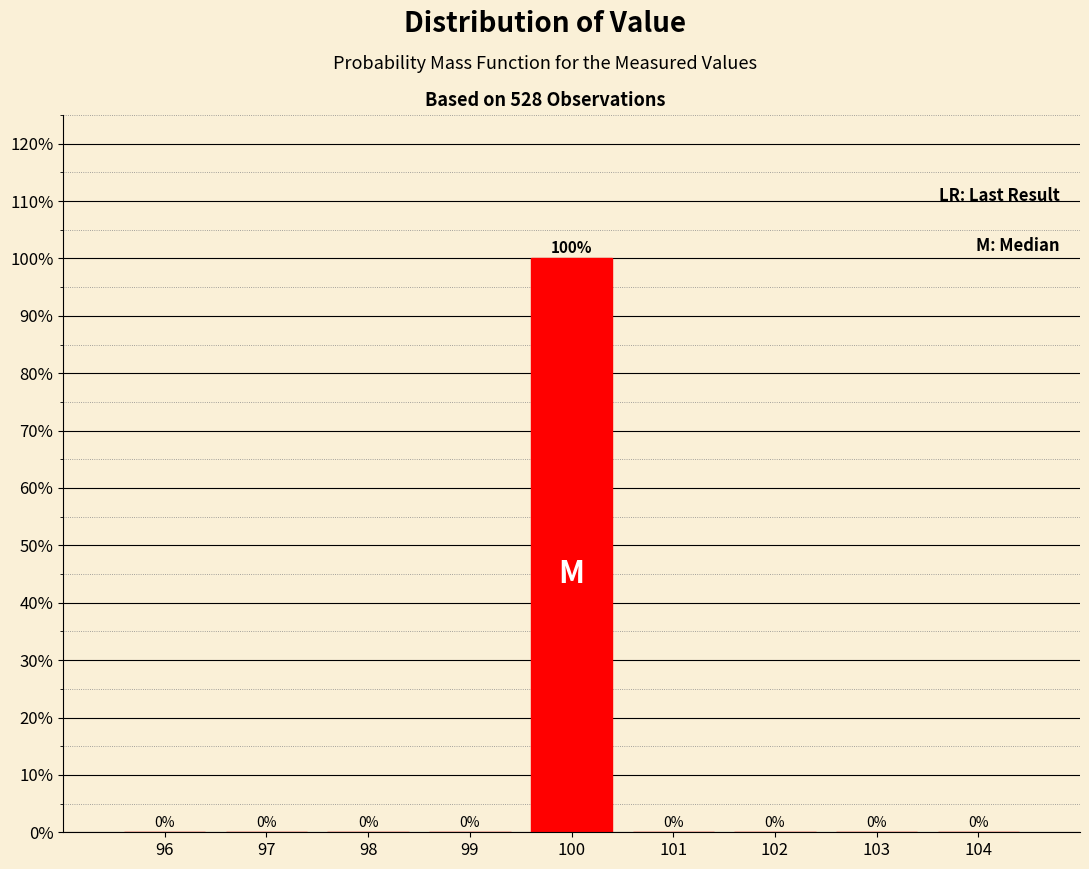

Reading left to right, what are all the values shown in this chart?

96=0	97=0	98=0	99=0	100=100	101=0	102=0	103=0	104=0